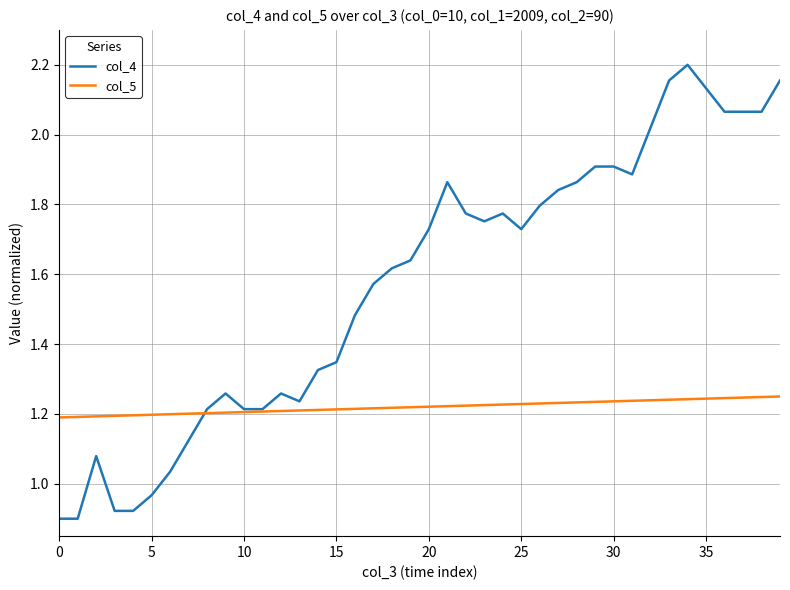

Which series has the largest total across all categories?

col_4